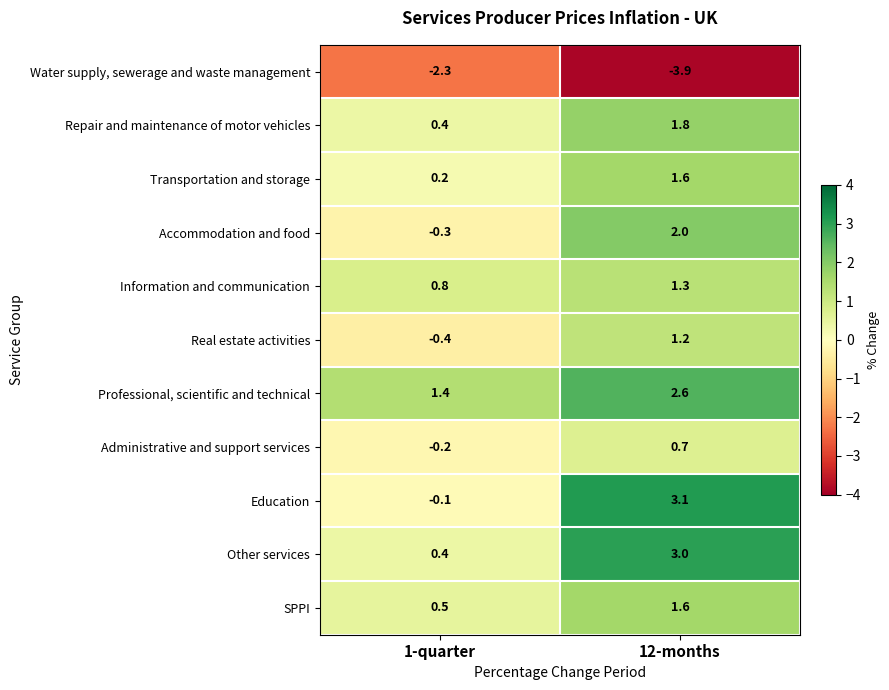

The value of Other services at 12-months is 3.0. True or false?

True